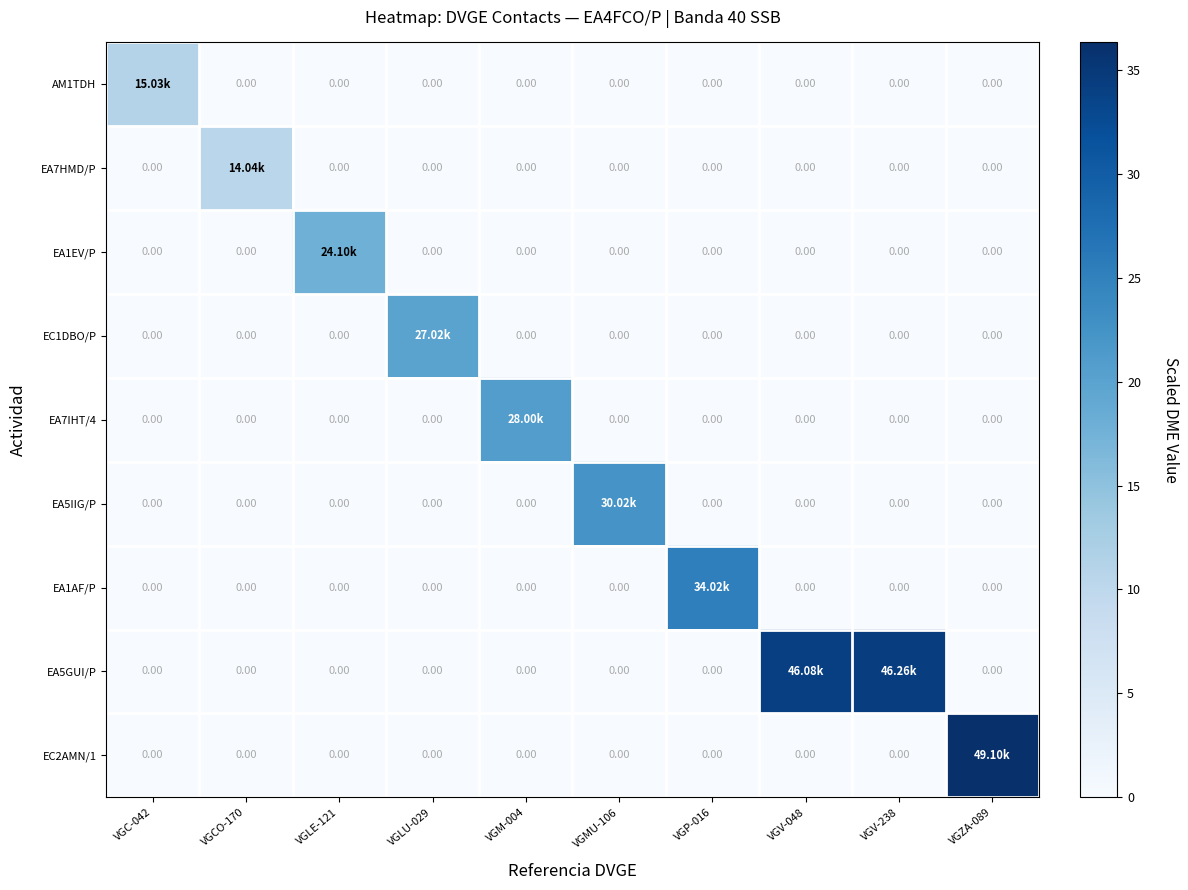

What is the difference between the maximum and minimum values in the EA1EV/P series?

17.8